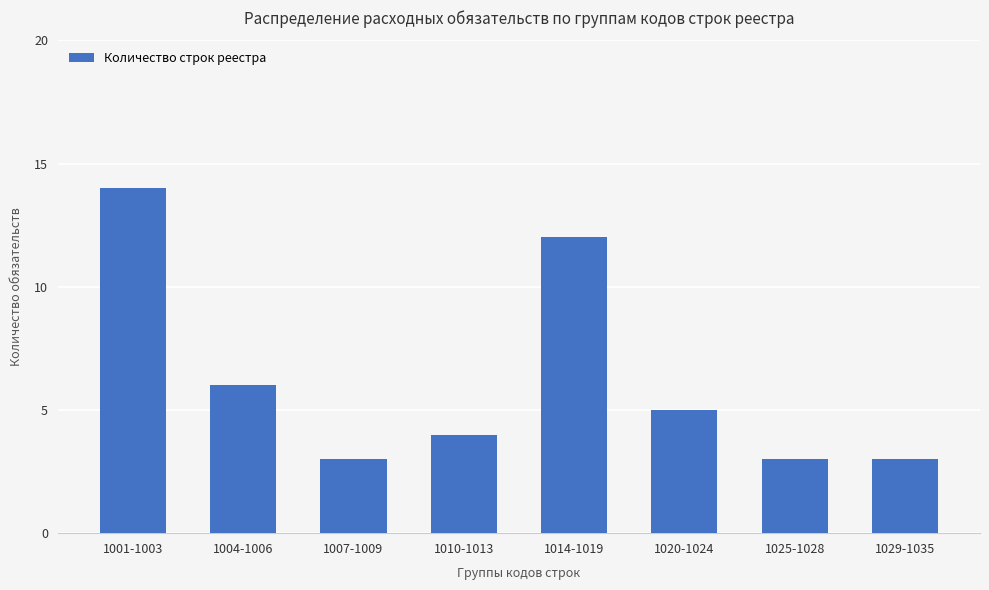

Which category has the highest value across all series?

1001-1003